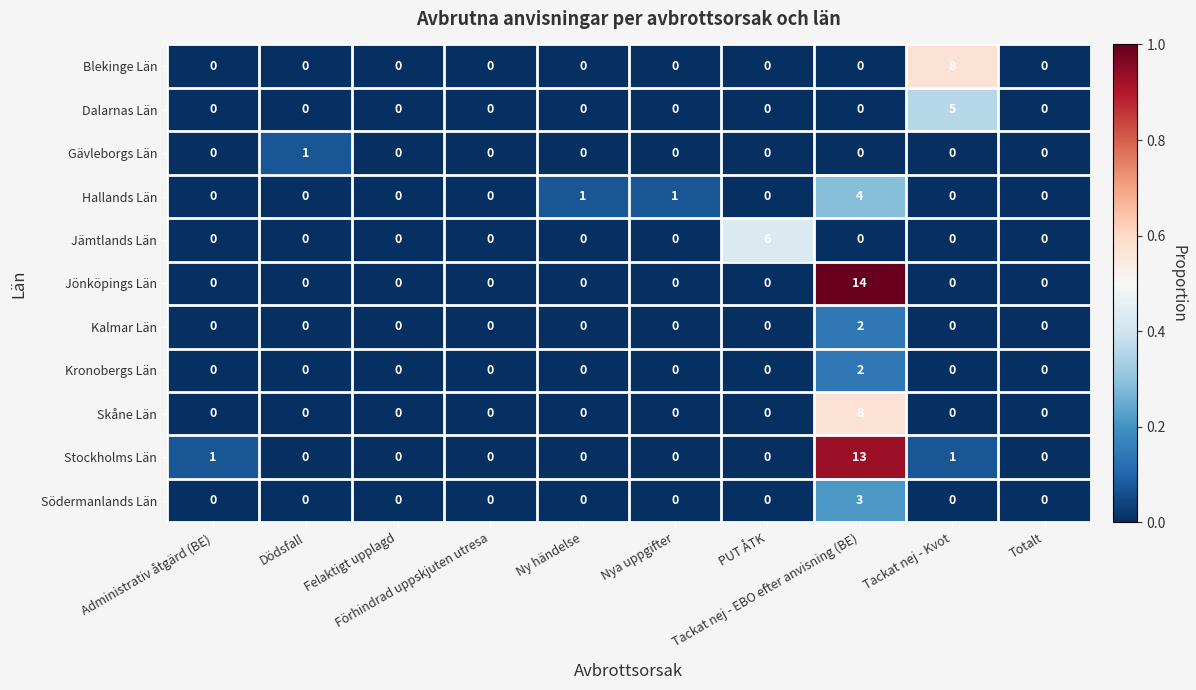

Count the Skåne Län values in the range 0 to 1.

9